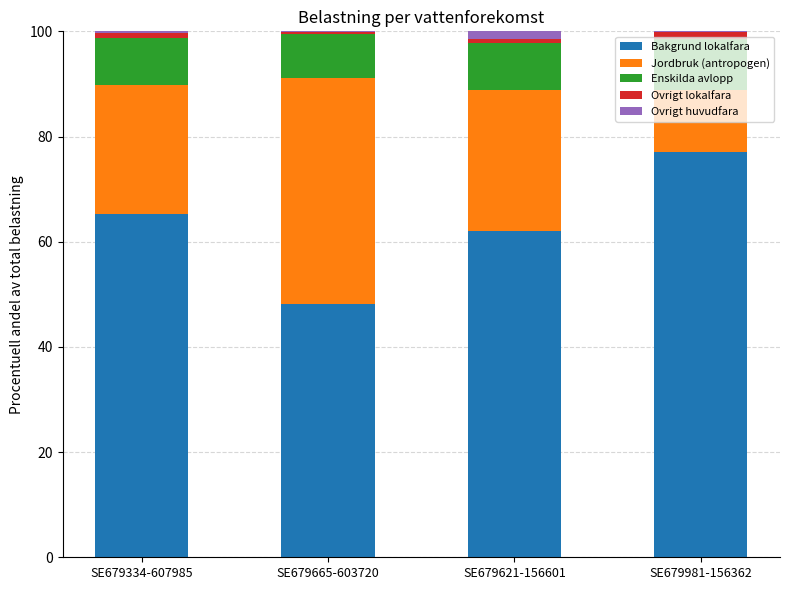

Is it true that Bakgrund lokalfara equals 65.2 at SE679334-607985?

True